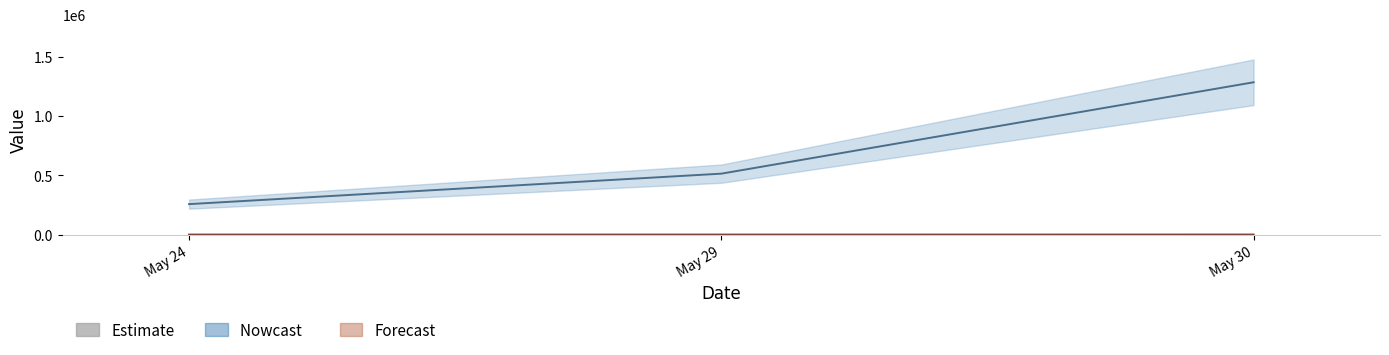

Approximately how many times larger is the value at May 29 compared to May 30?

0.4